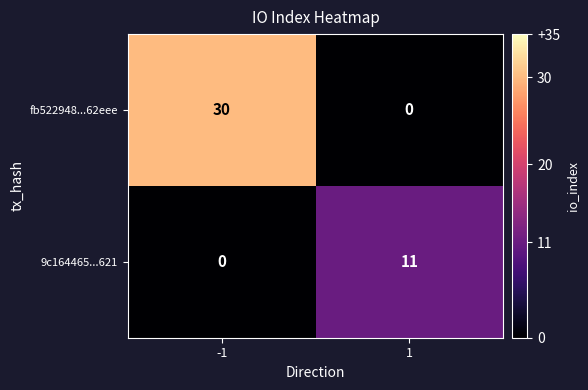

What is the spread (max minus min) of values at 1?

11